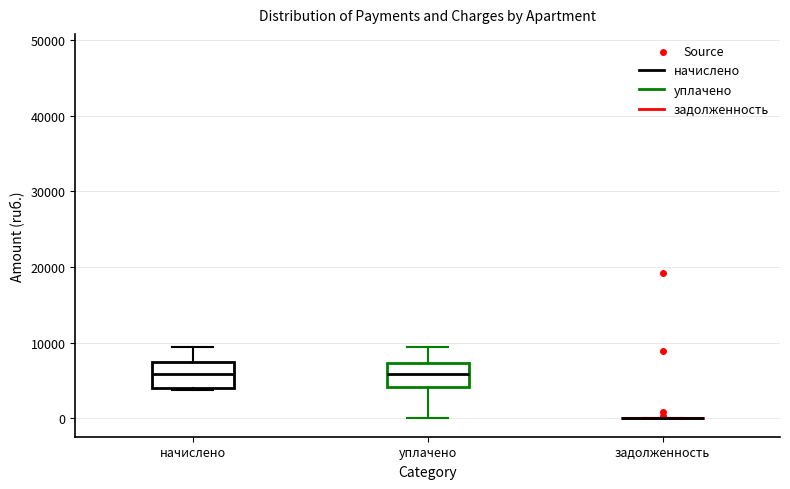

Reading left to right, read every box against the y-axis: the position of its median line, the range the box covers, and the ends of its whiskers. The values are not printed on the chart, so give them approximately, as read against the axis.

начислено: median 6000, box 4000 to 7000, whiskers 4000 to 9000
уплачено: median 6000, box 4000 to 7000, whiskers 0 to 9000
задолженность: box collapsed to a line at 0, whiskers 0 to 0